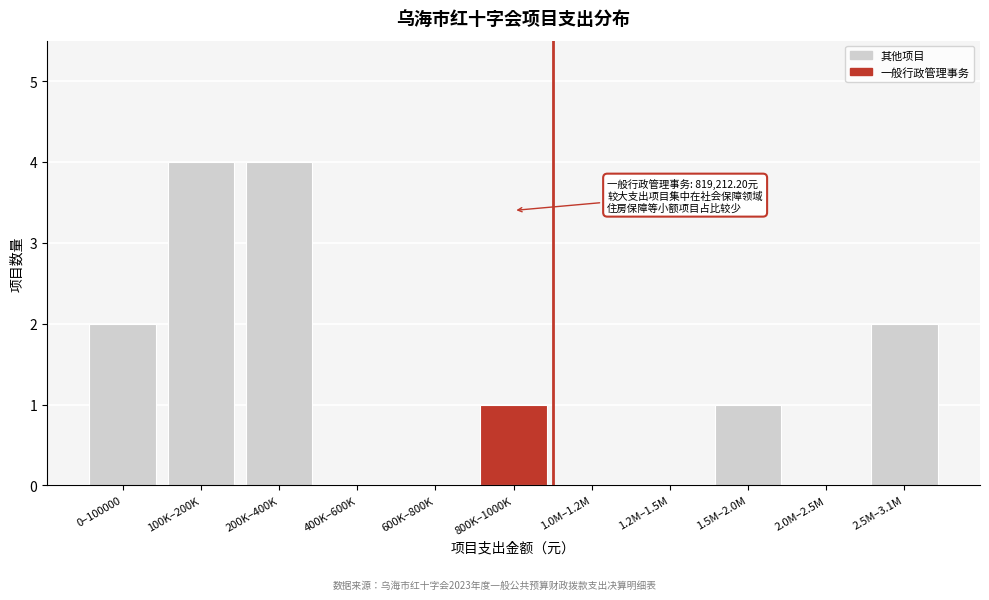

Reading left to right, list all the values displayed in this chart.

0–100000=2	100K–200K=4	200K–400K=4	400K–600K=0	600K–800K=0	800K–1000K=1	1.0M–1.2M=0	1.2M–1.5M=0	1.5M–2.0M=1	2.0M–2.5M=0	2.5M–3.1M=2